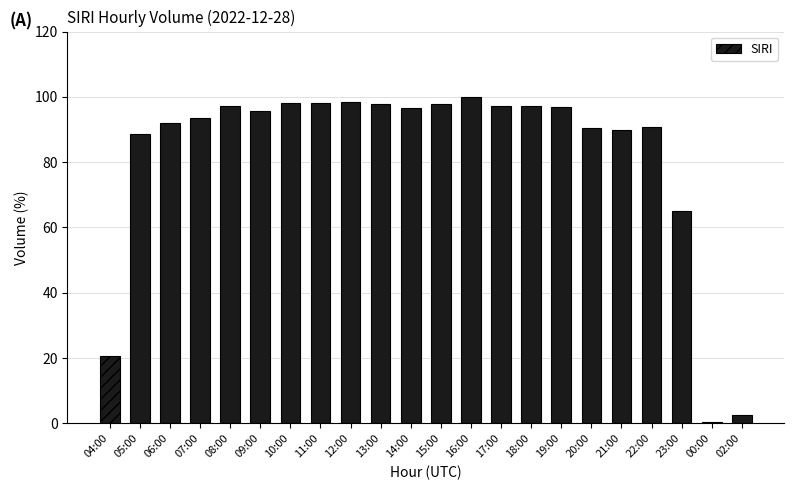

The value at 14:00 is 96.6. True or false?

True